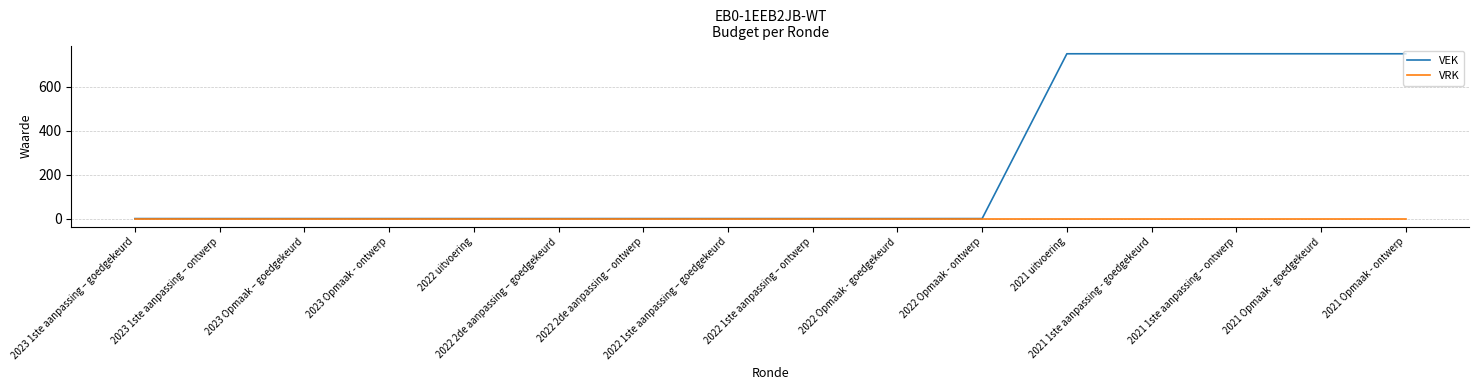

Which series has the widest spread of values?

VEK